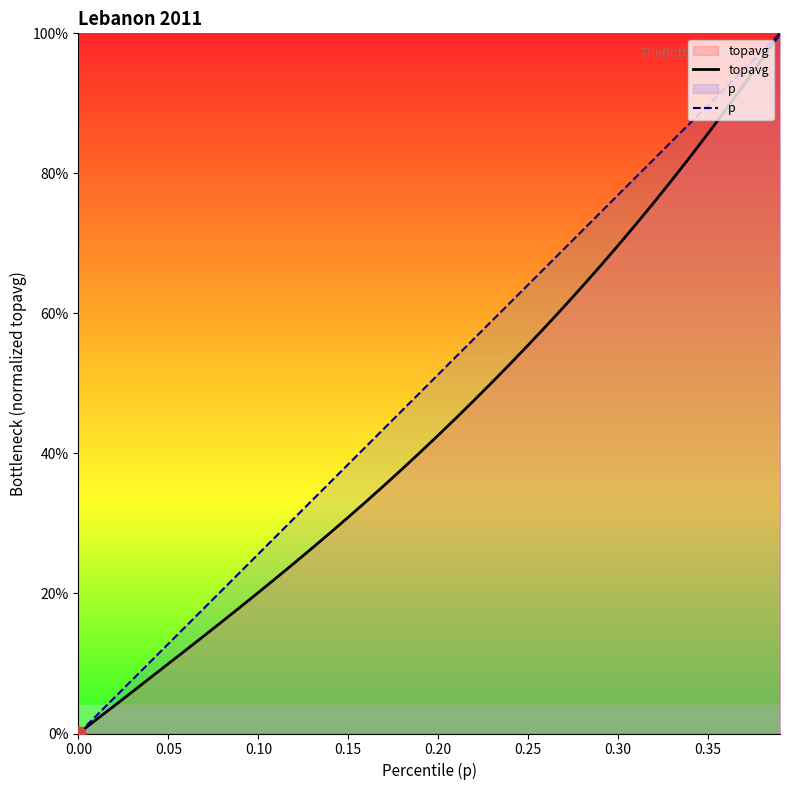

Which series has the largest total across all categories?

p